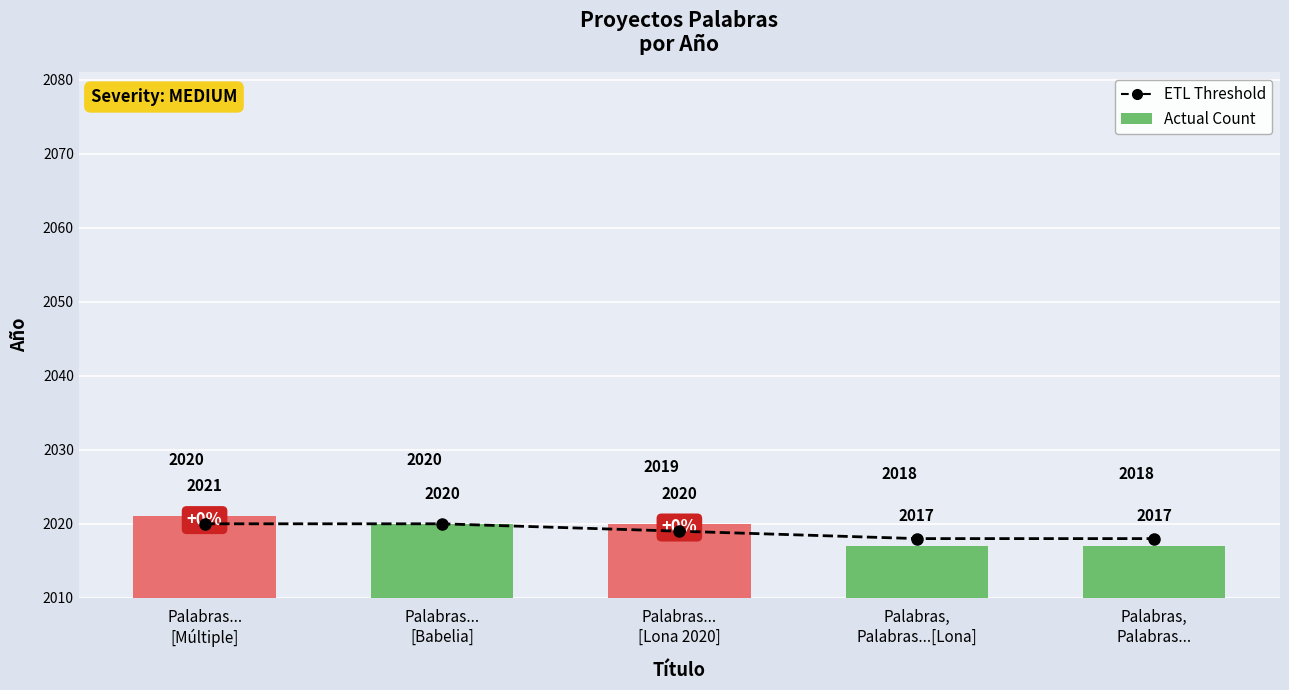

List the series in order of their peak value, highest first.

Actual Count, ETL Threshold